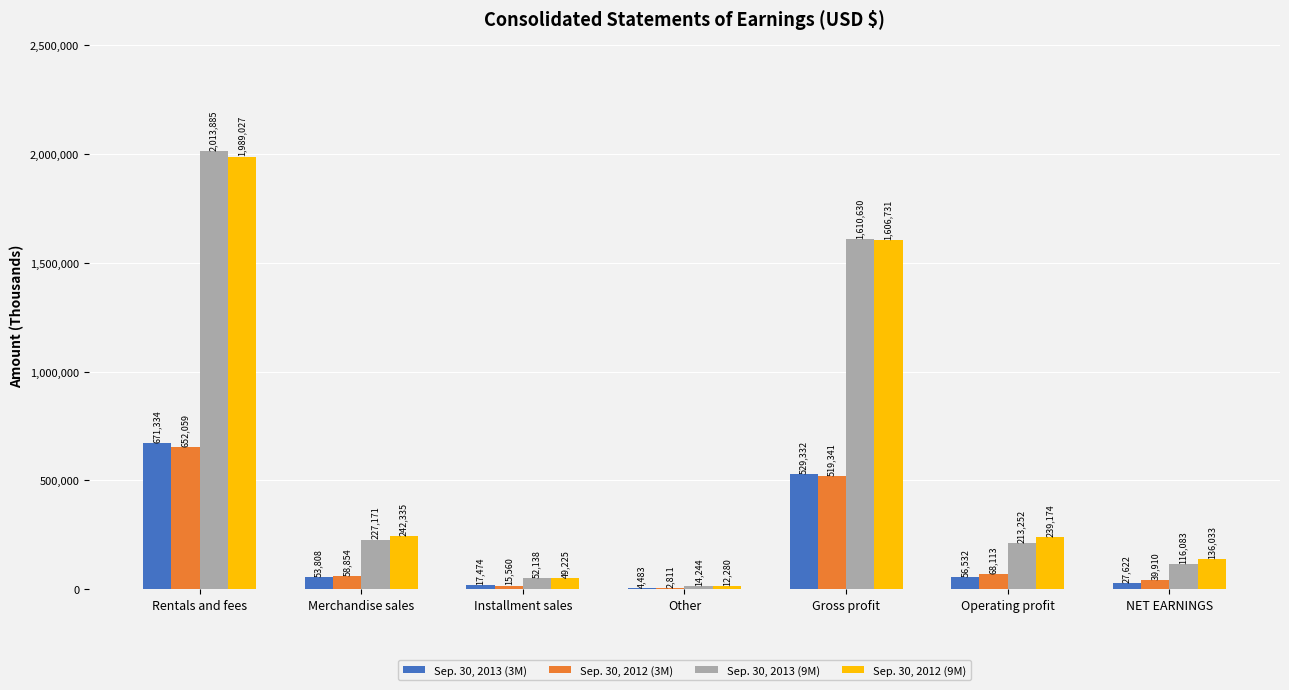

Which series has the widest spread of values?

Sep. 30, 2013 (9M)